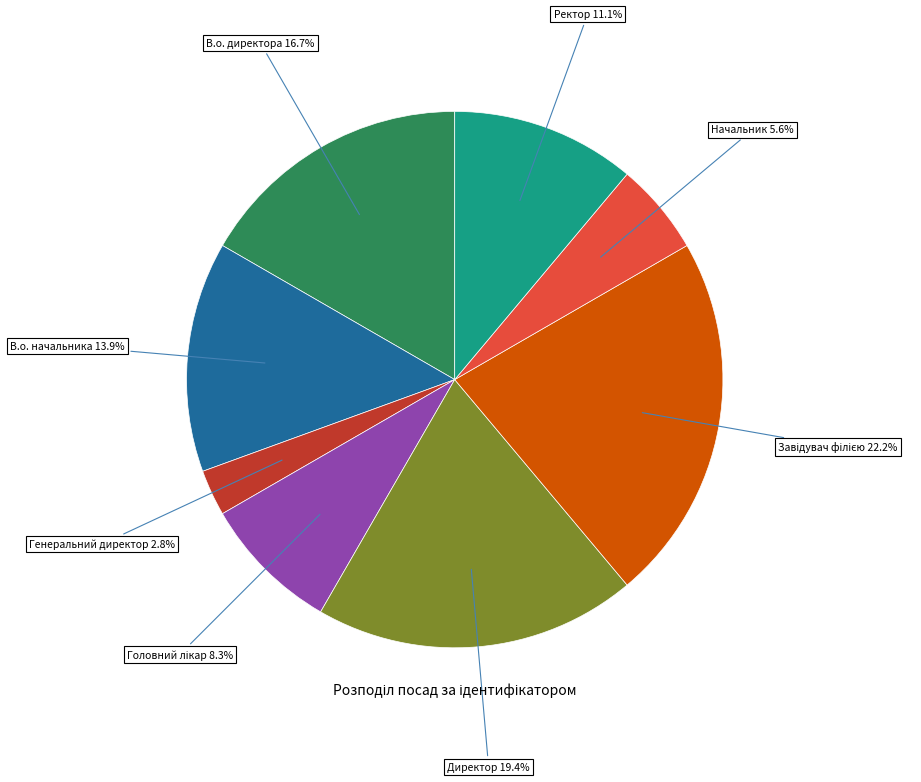

Is there a majority slice in this chart?

No